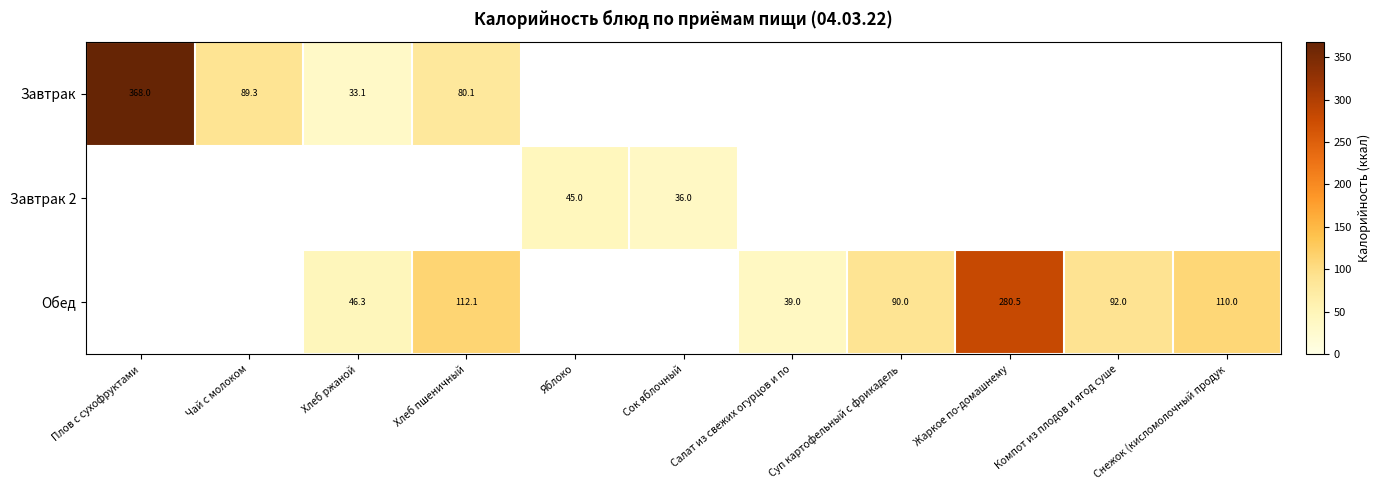

True or false: Завтрак 2 has a value of 36.0 at Сок яблочный.

True